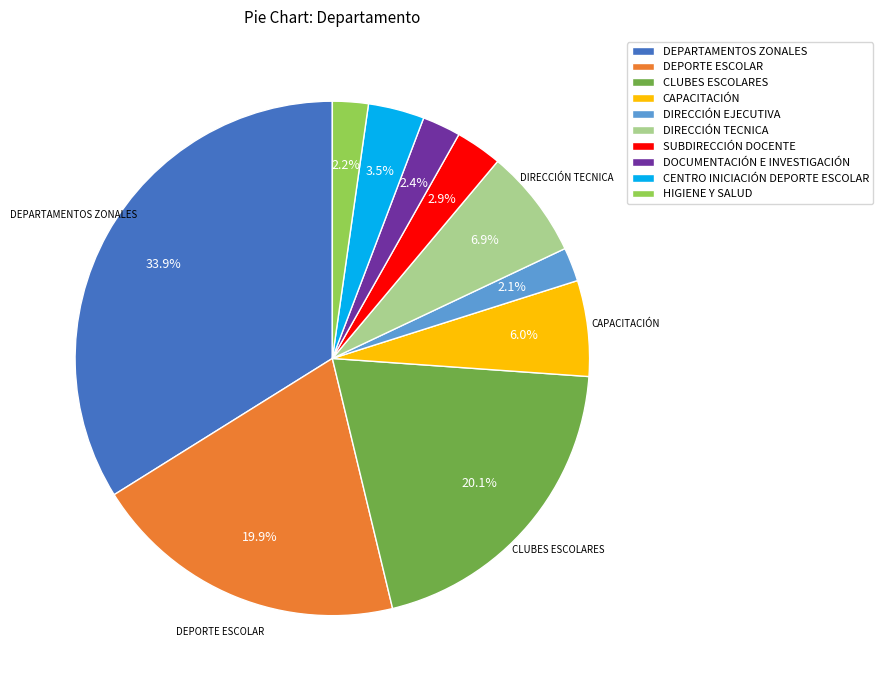

Is there any slice that represents more than half of the pie?

No